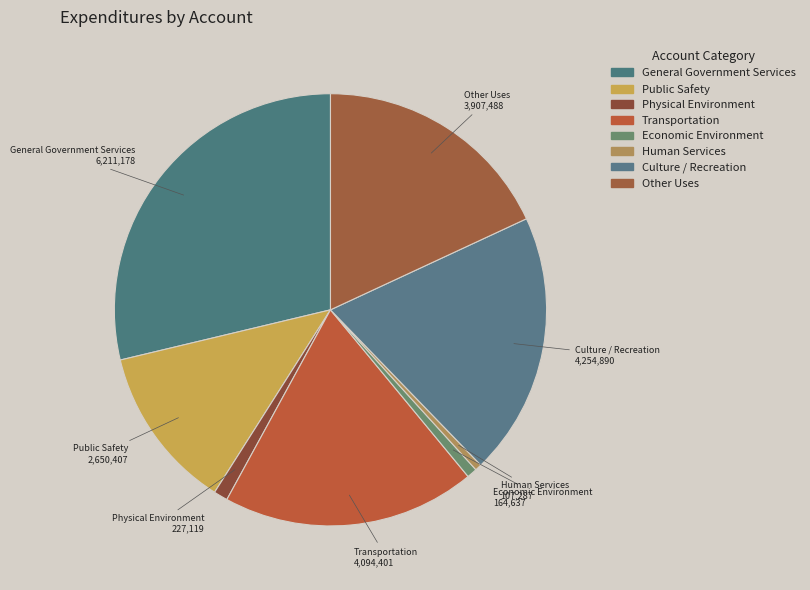

Does Public Safety account for over 50% of the chart?

No